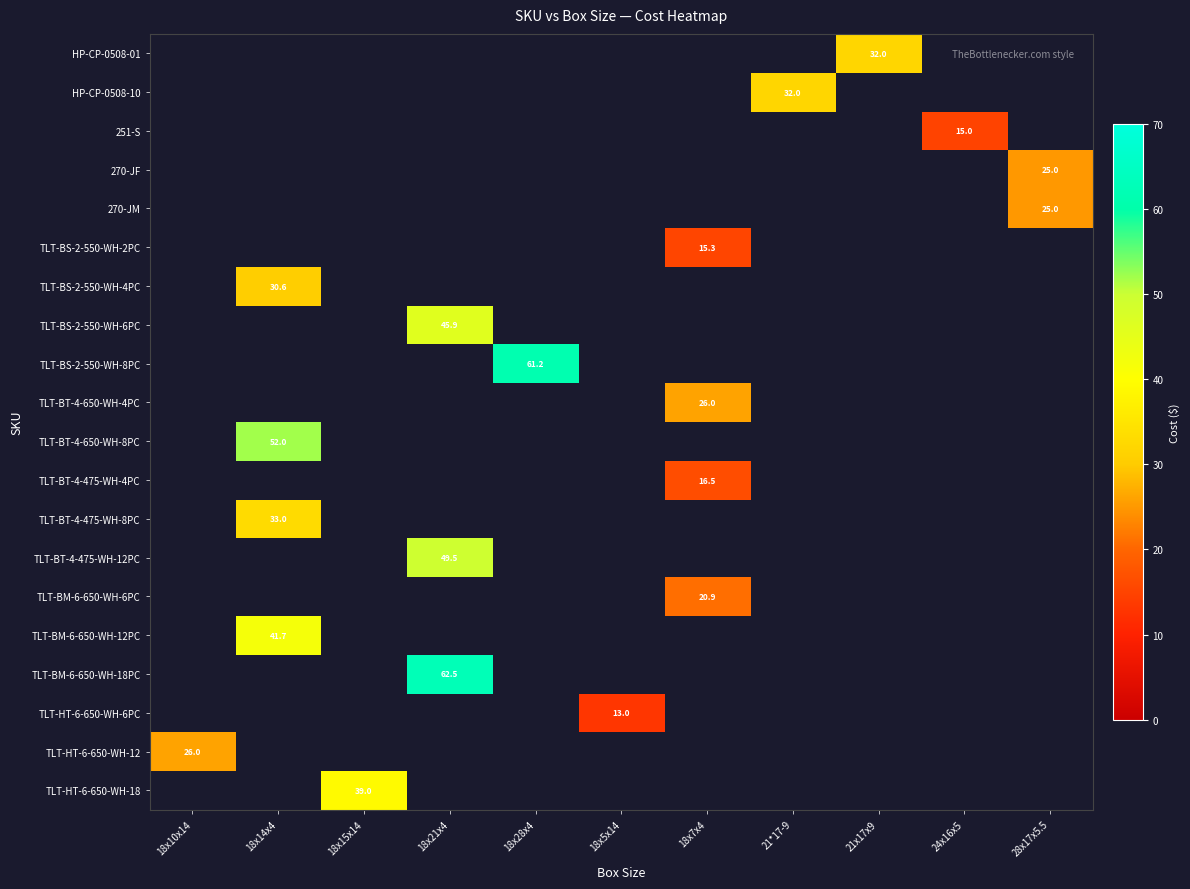

Which label corresponds to the largest value in the chart?

18x21x4